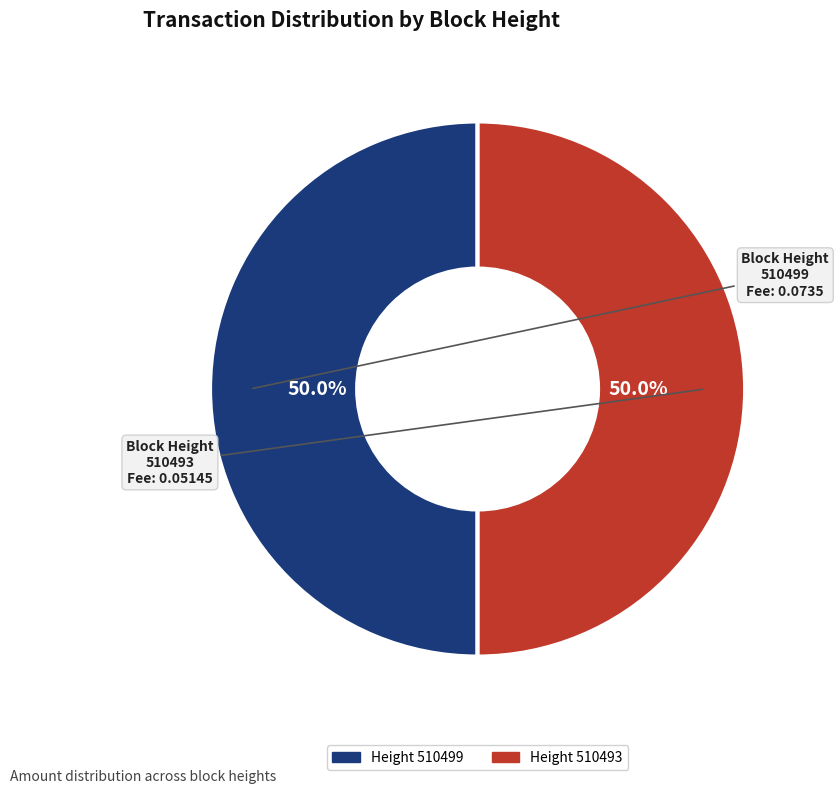

How many slices are in this pie chart?

2